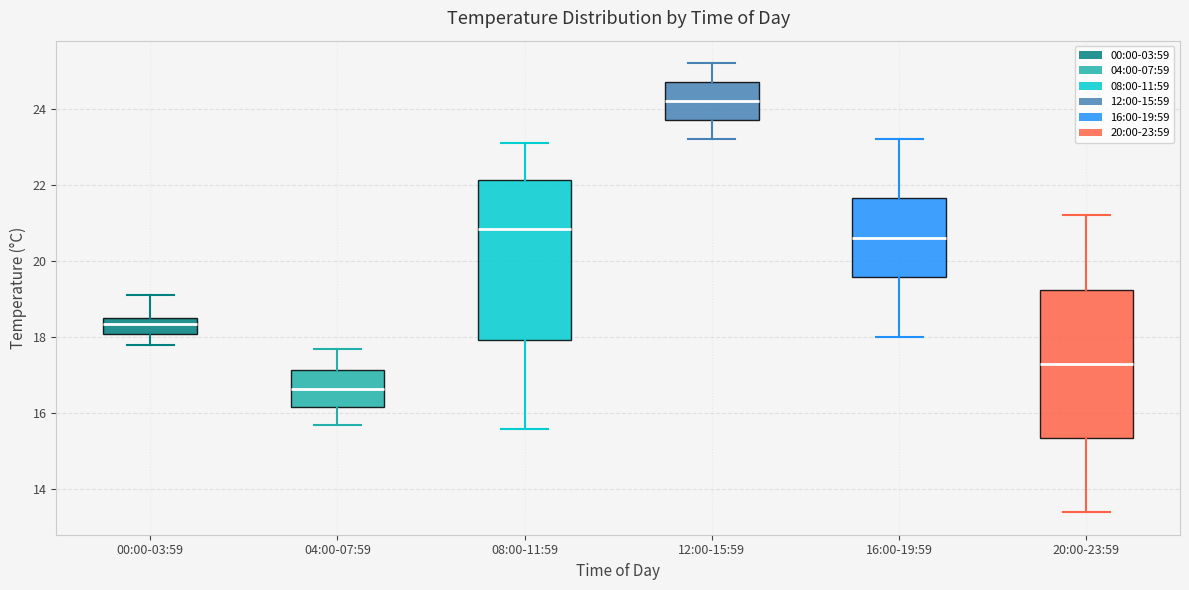

Reading left to right, transcribe this box plot: for each box, give where its median line is, the range the box spans, and where its two whiskers end, as read against the y-axis. The values are not printed on the chart, so give them approximately, as read against the axis.

00:00-03:59: median 18.4, box 18.0 to 18.6, whiskers 17.8 to 19.2
04:00-07:59: median 16.6, box 16.2 to 17.2, whiskers 15.8 to 17.8
08:00-11:59: median 20.8, box 18.0 to 22.2, whiskers 15.6 to 23.2
12:00-15:59: median 24.2, box 23.8 to 24.8, whiskers 23.2 to 25.2
16:00-19:59: median 20.6, box 19.6 to 21.6, whiskers 18.0 to 23.2
20:00-23:59: median 17.4, box 15.4 to 19.2, whiskers 13.4 to 21.2